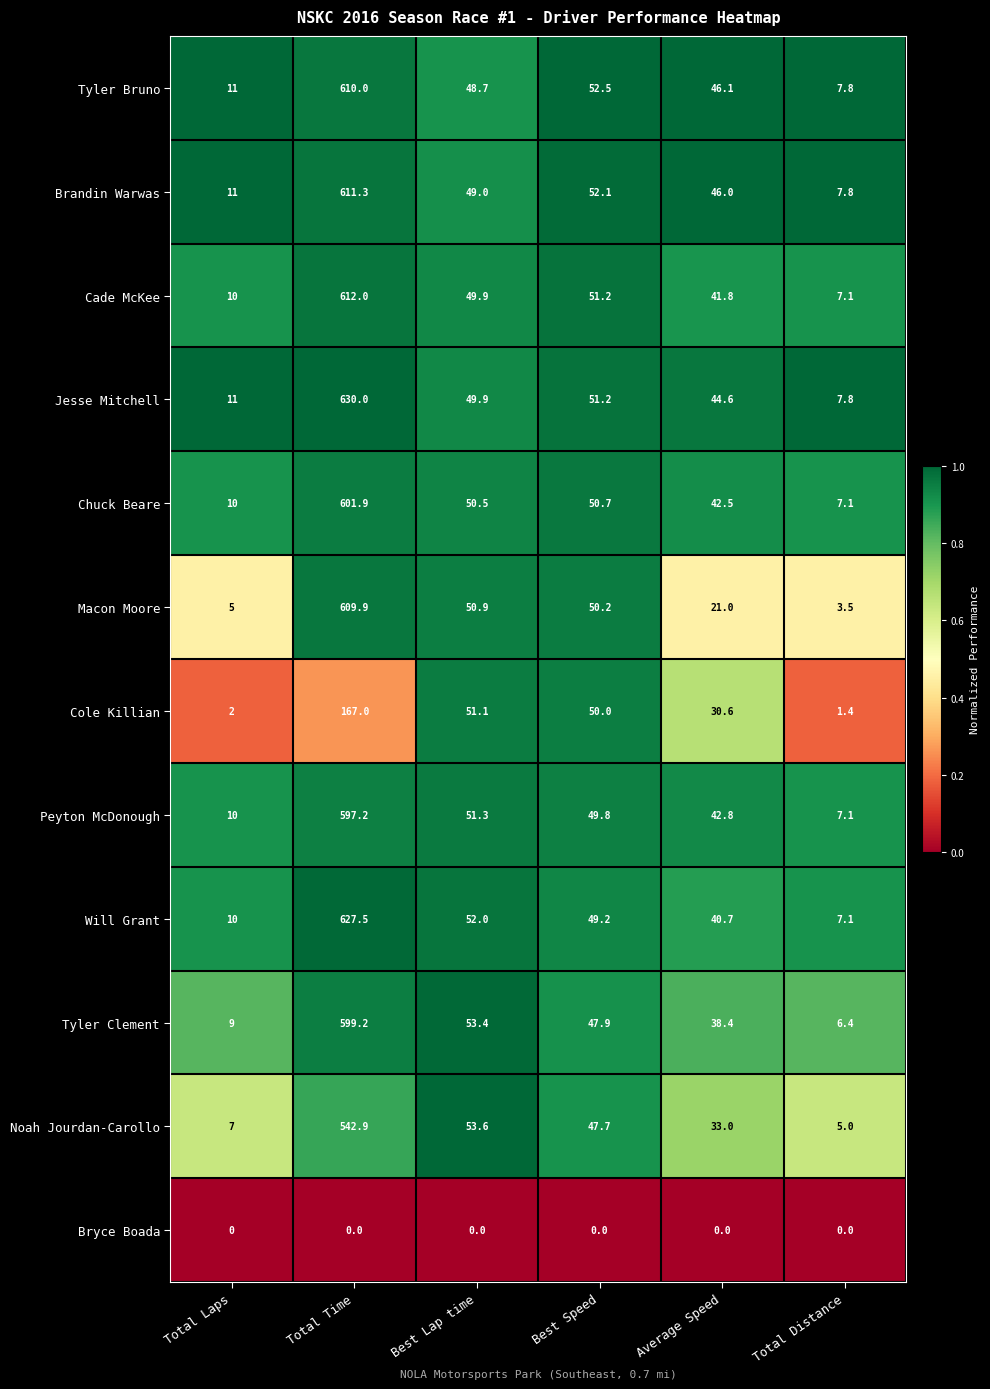

What is the greatest value displayed?

630.0